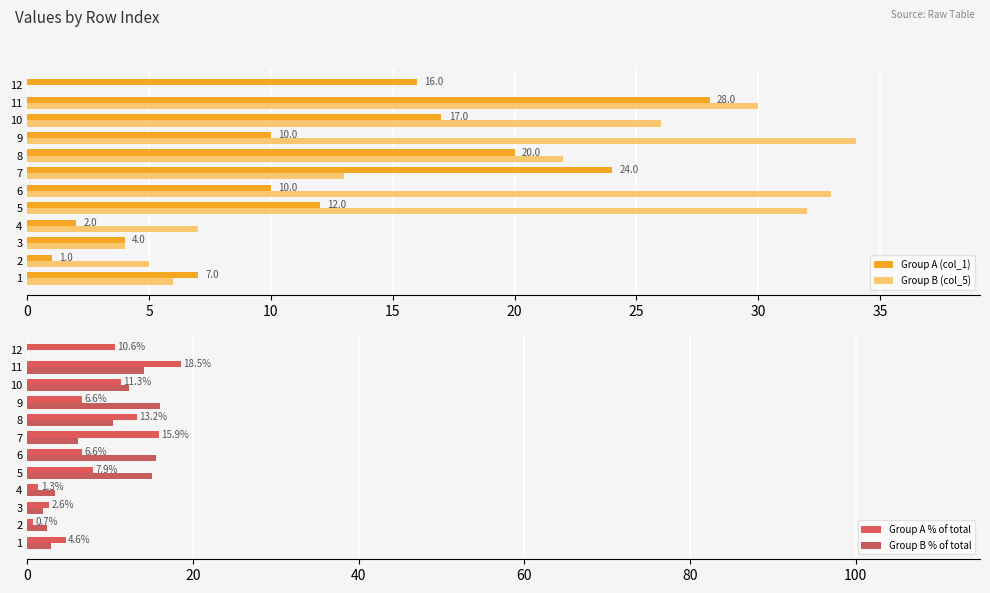

What is the value of the Group A (col_1) bar at the 3rd from the left?

4.0